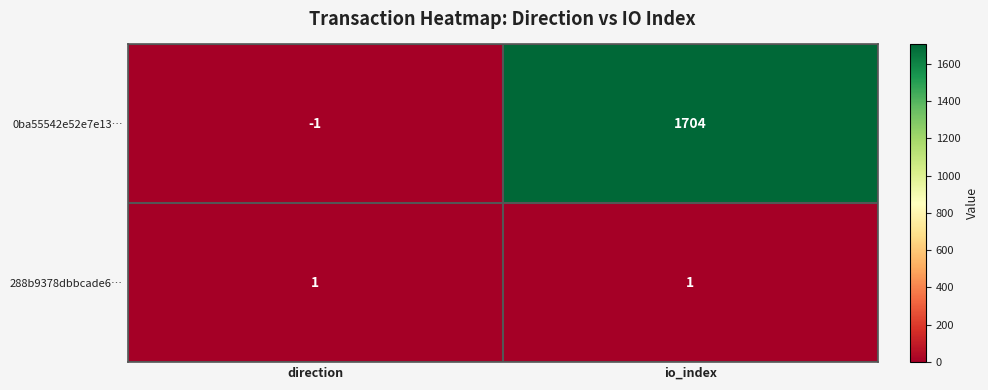

The value of 0ba55542e52e7e13… at io_index is 1154. True or false?

False